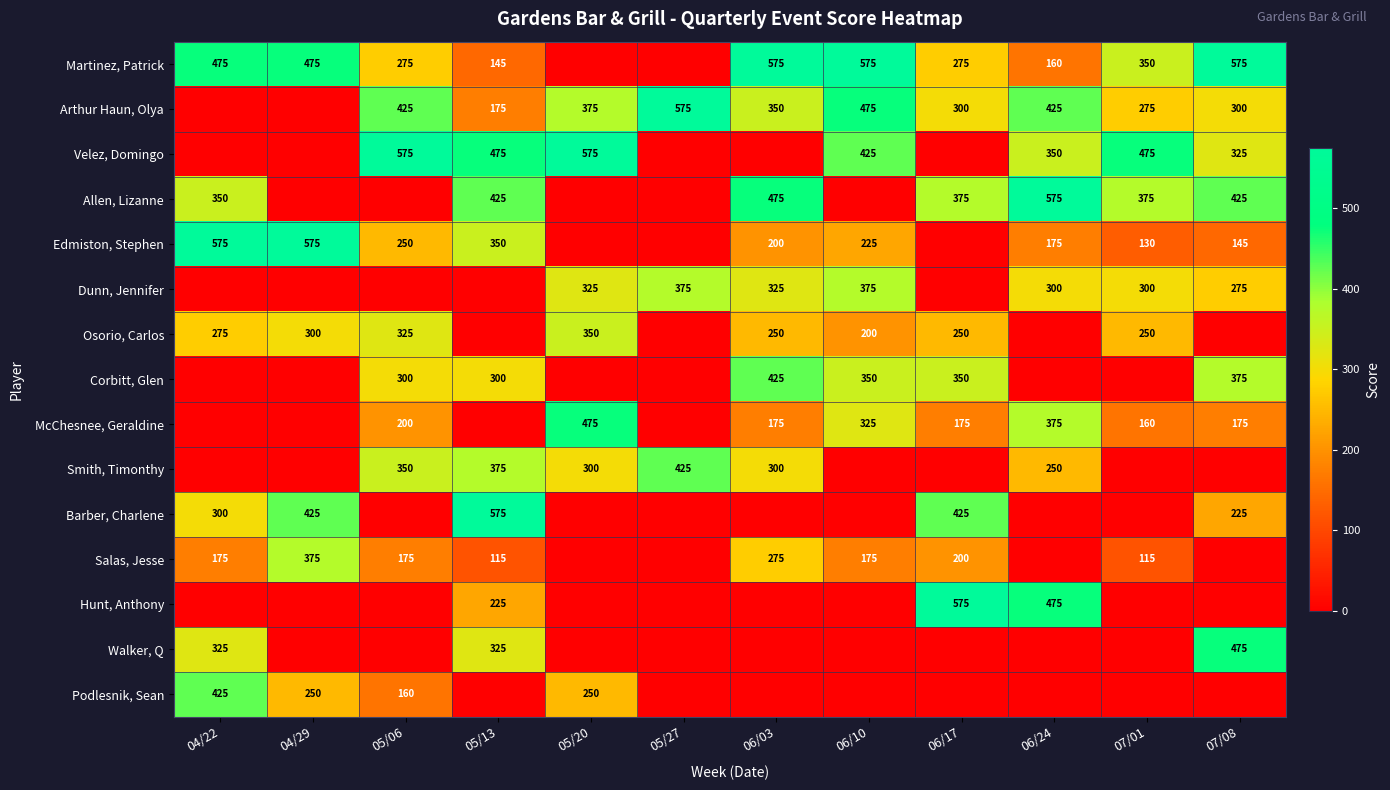

What is the difference between the Martinez, Patrick values at 07/08 and 05/06?

300